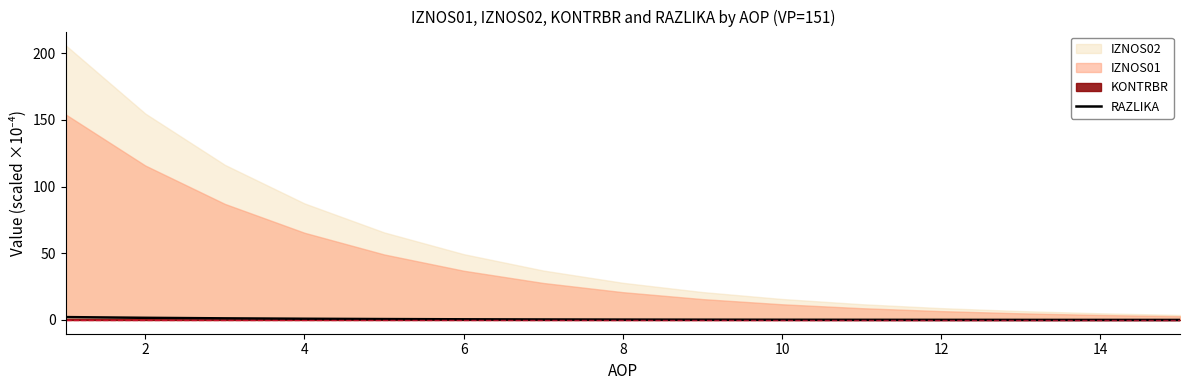

Is it true that the value at 4 is 2.2?

False